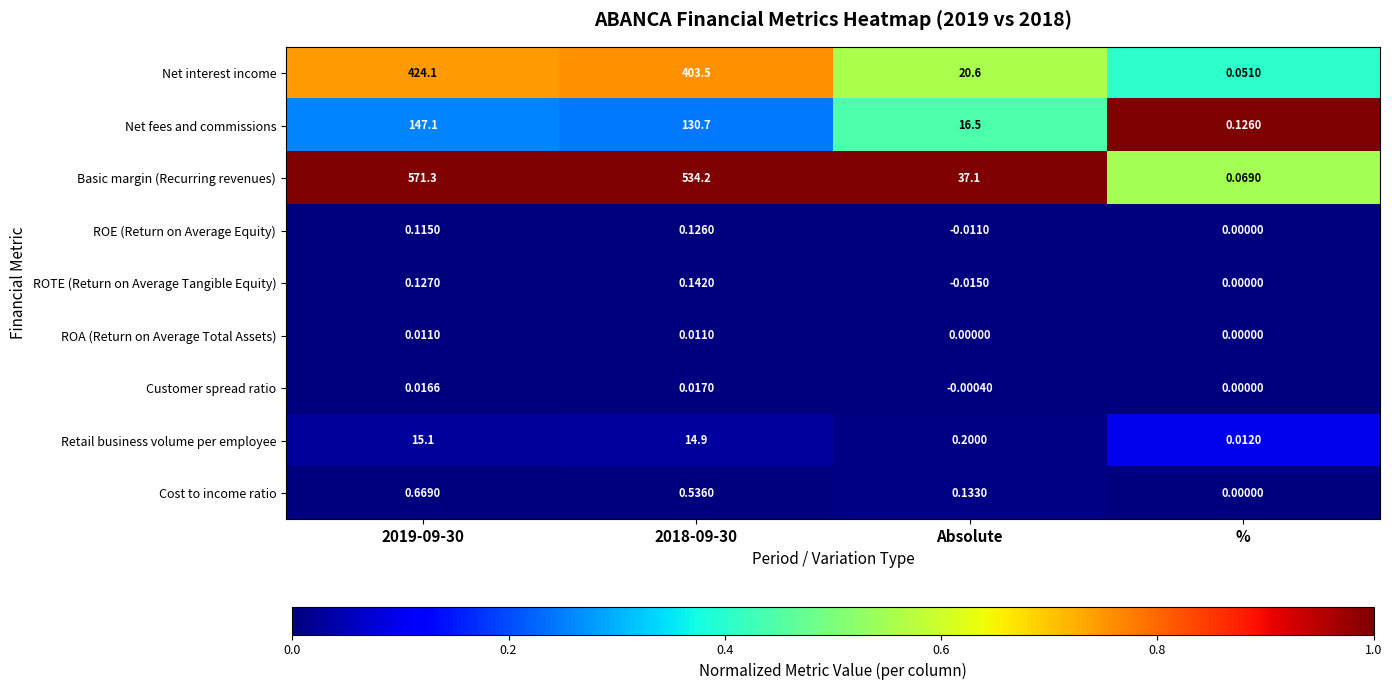

Which series changed the most between Absolute and %?

Basic margin (Recurring revenues)